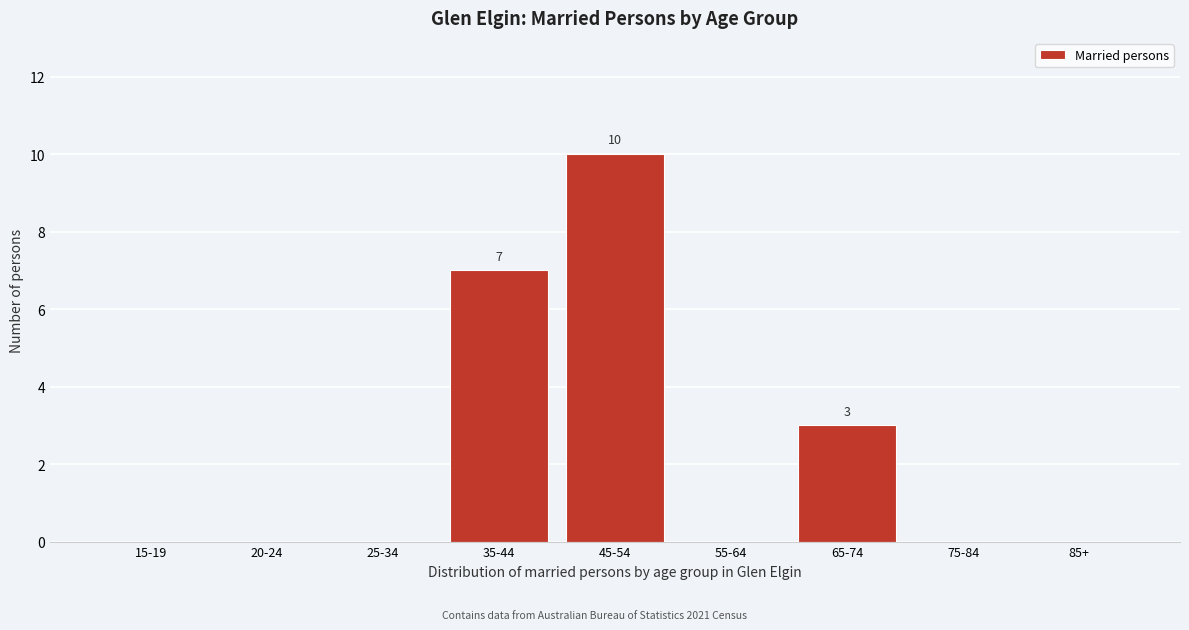

Reading left to right, extract all data points from this chart.

15-19=0	20-24=0	25-34=0	35-44=7	45-54=10	55-64=0	65-74=3	75-84=0	85+=0